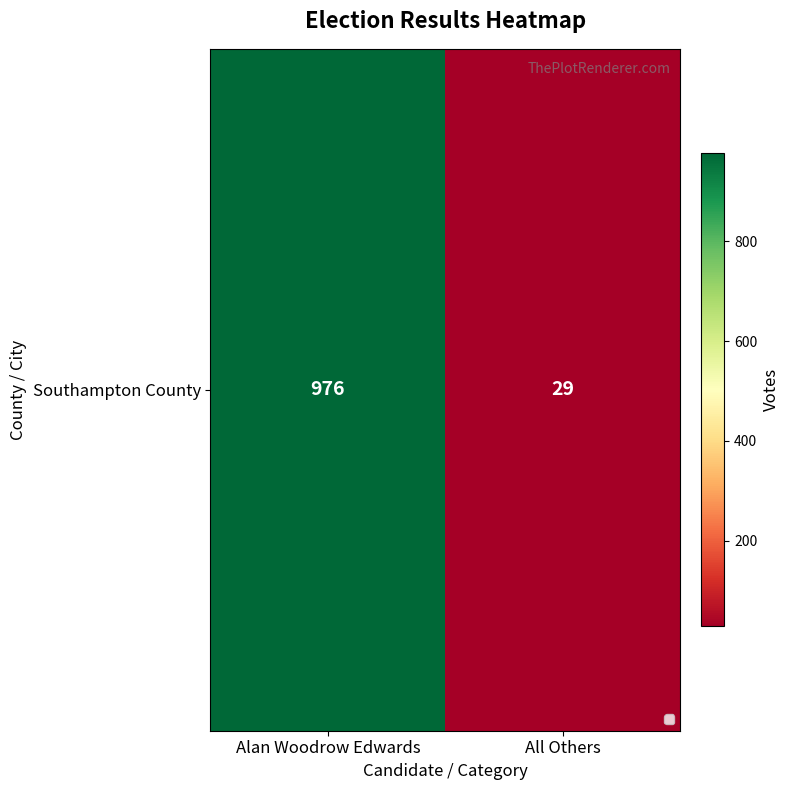

What is the smallest value displayed?

29